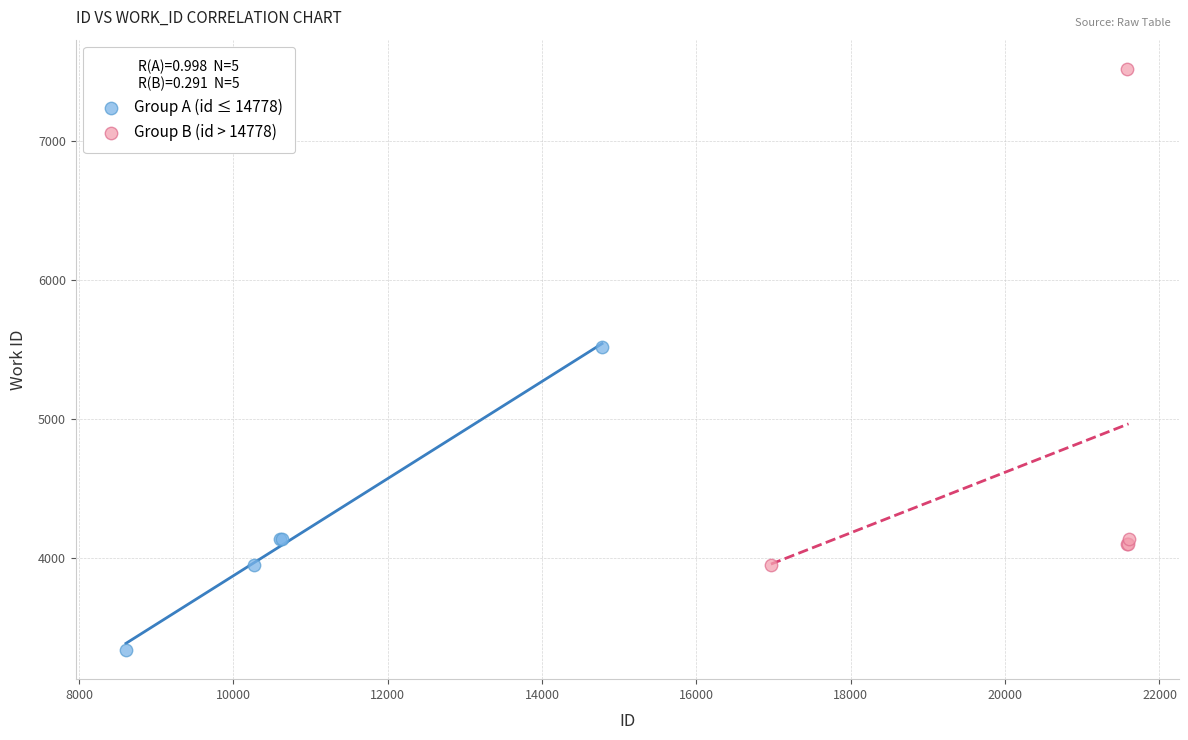

Which series has the largest Y range (max minus min)?

Group B (id > 14778)